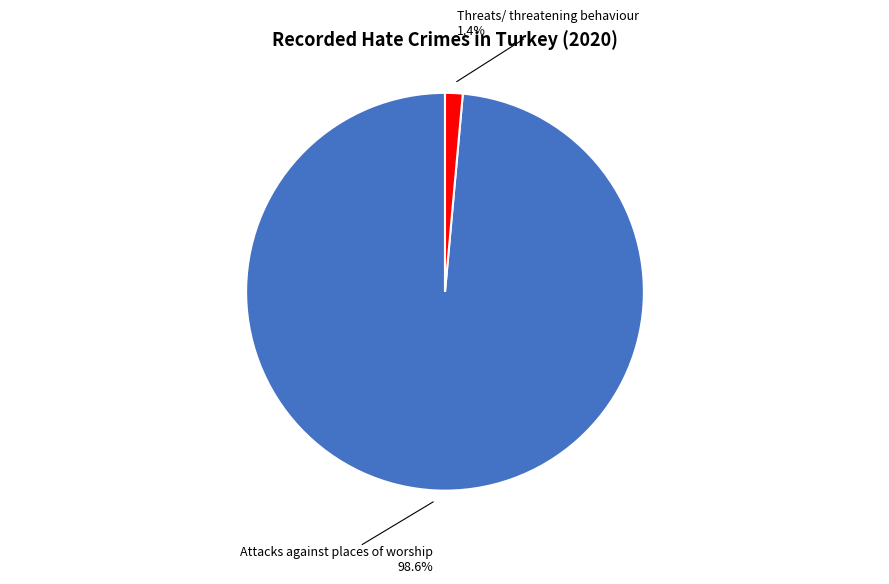

Is there any slice that represents more than half of the pie?

Yes